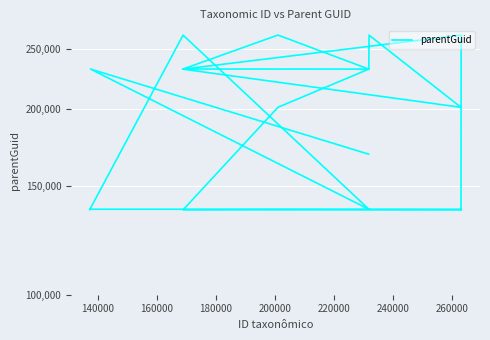

Reading right to left, transcribe all the data shown in this chart.

168887	231947	137485	263186	137217	137530	137530	137453	263218	231835	201097	263149	231875	231958	263244	231875	201131	137229	137279	137217